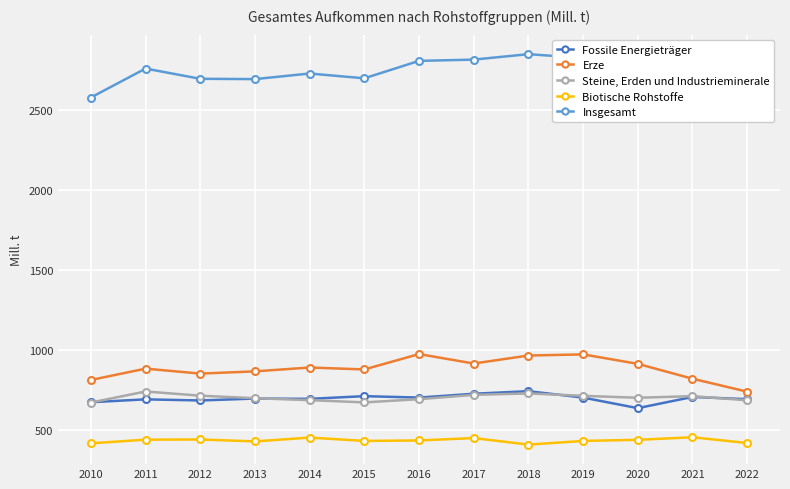

What is the spread (max minus min) of values at 2010?

2162